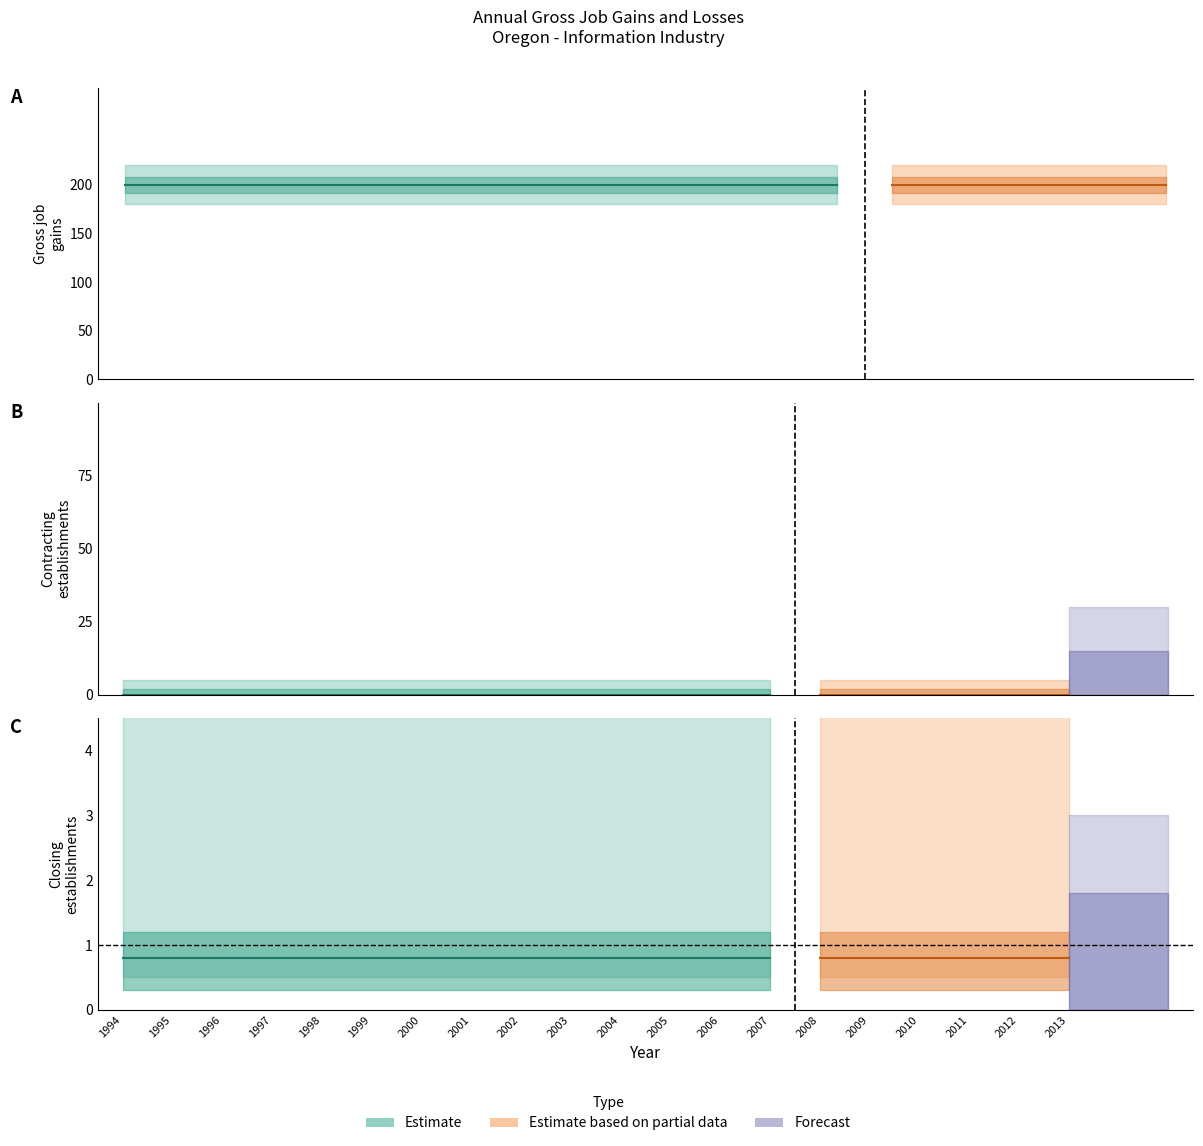

What is the sum of all Gross job gains values?

4000